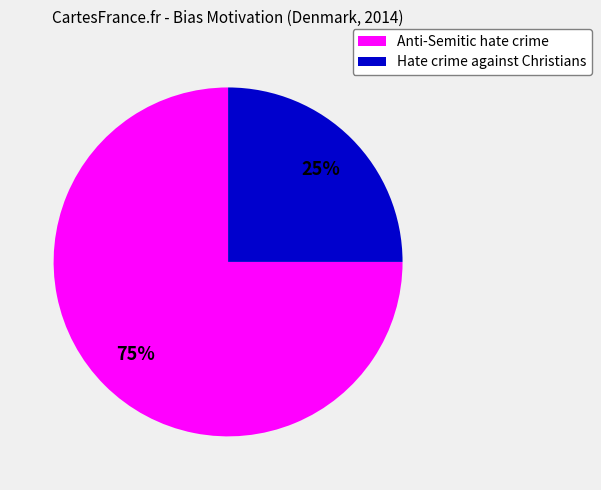

To the nearest percent, what is the difference between the largest and smallest slice percentages?

50%